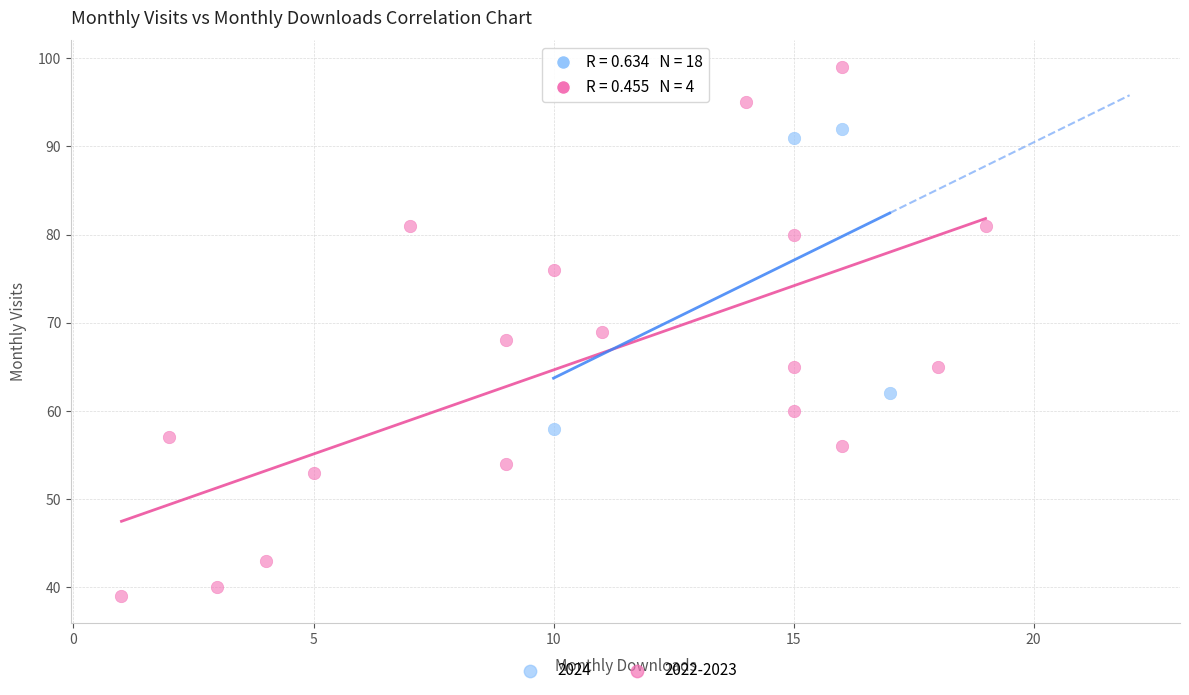

Which series contains the highest Y value?

2022-2023